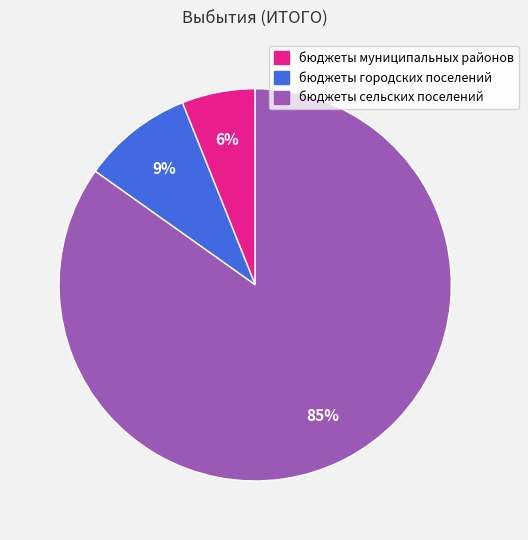

To the nearest percent, what is the difference between the бюджеты сельских поселений and бюджеты муниципальных районов slice percentages?

79%